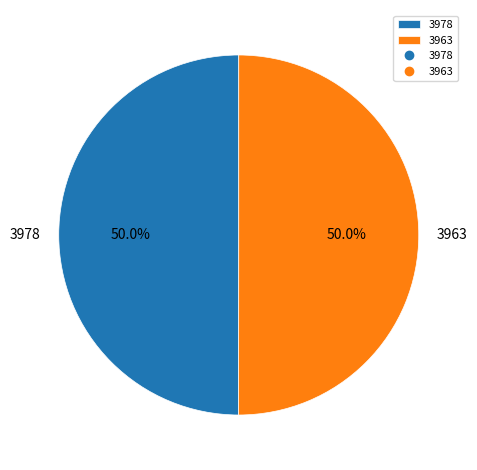

How many slices are in this pie chart?

2